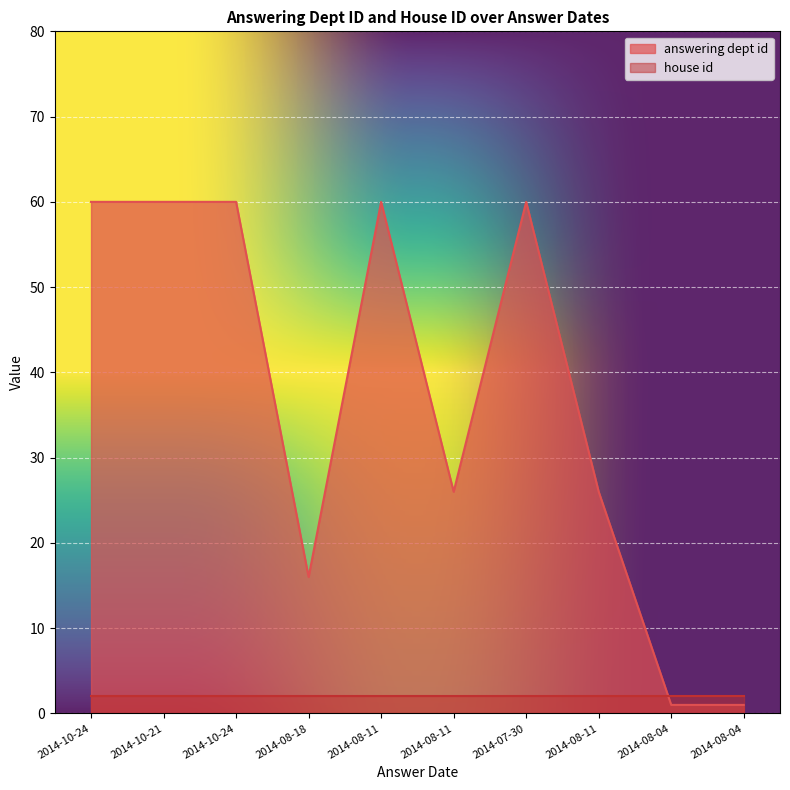

What is the difference between the second highest and minimum values?

59